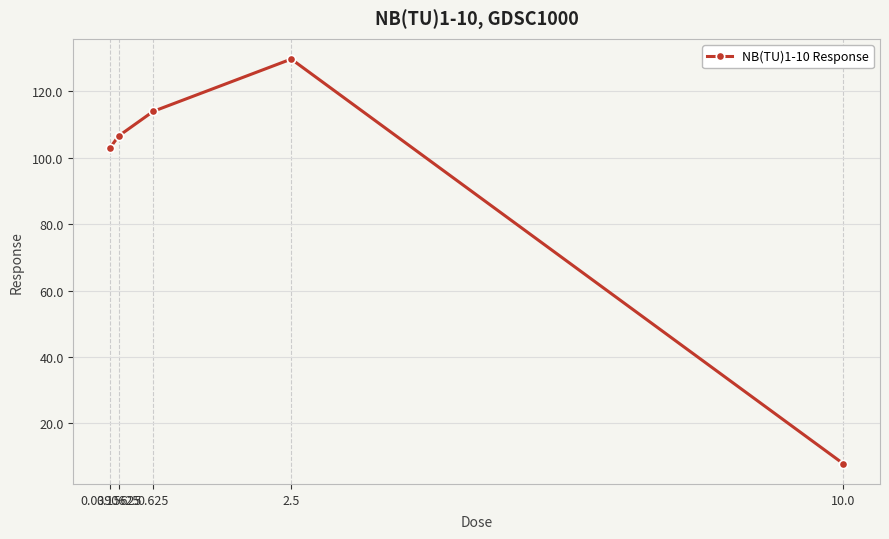

What is the sum of all values?

461.2